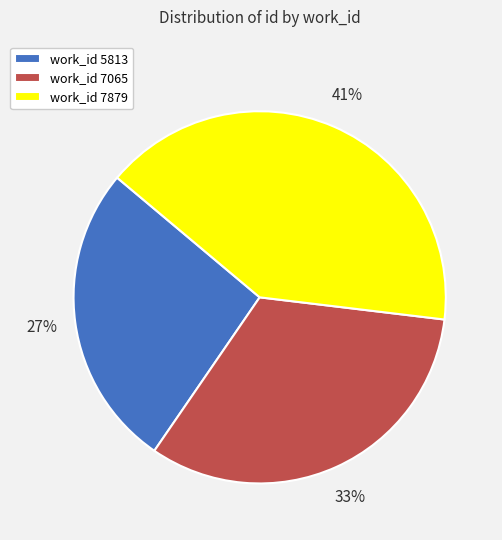

Combined, do work_id 7065 and work_id 5813 account for over 50%?

Yes